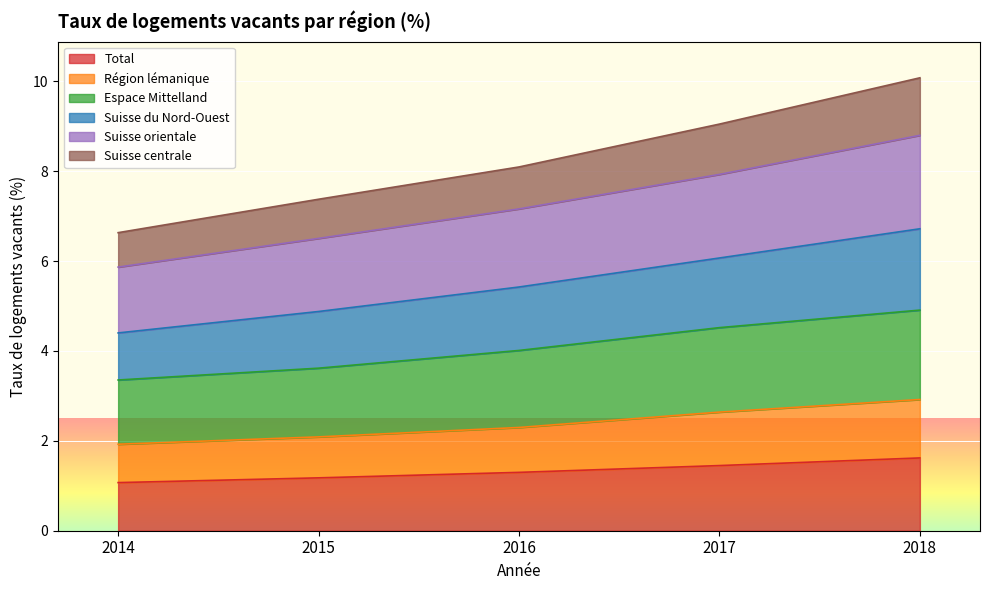

How many categories are shown in the chart?

5